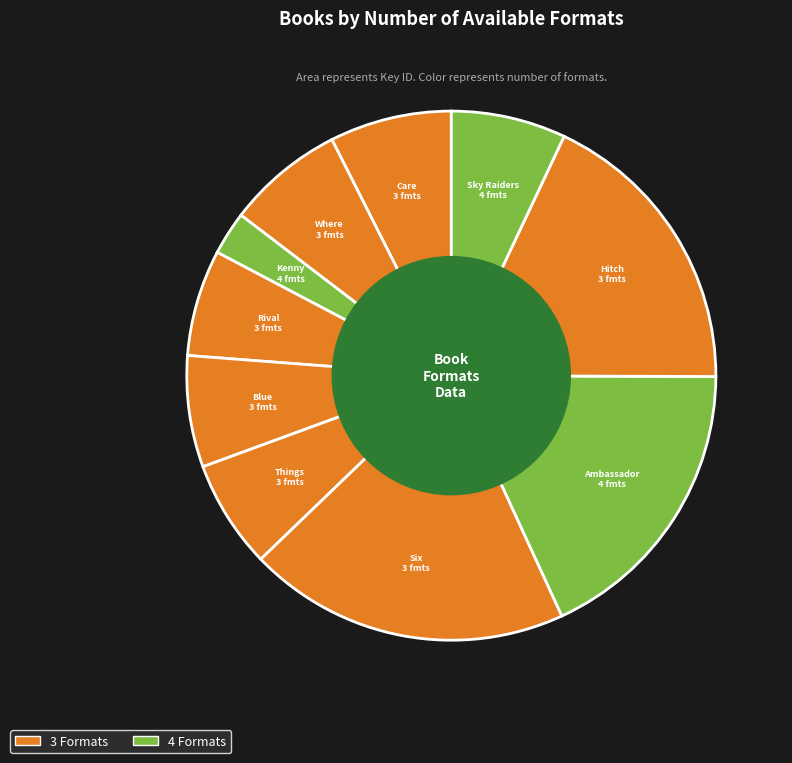

Does any single category account for the majority?

No